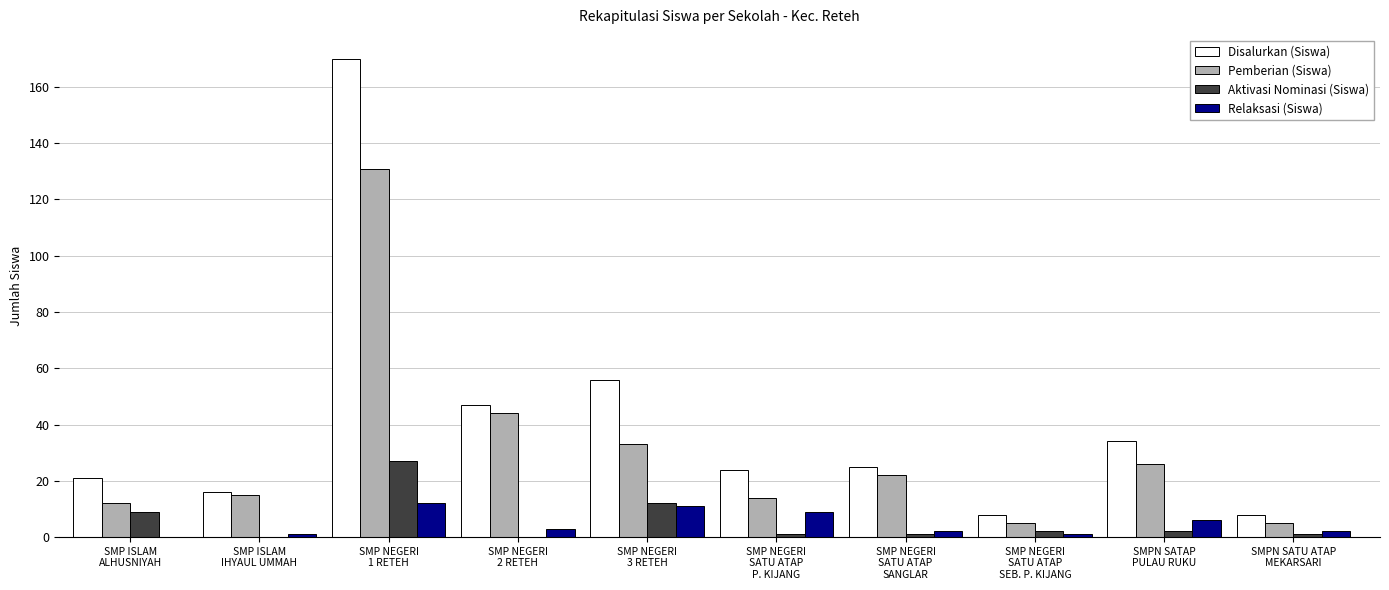

How many distinct data groups are displayed?

4